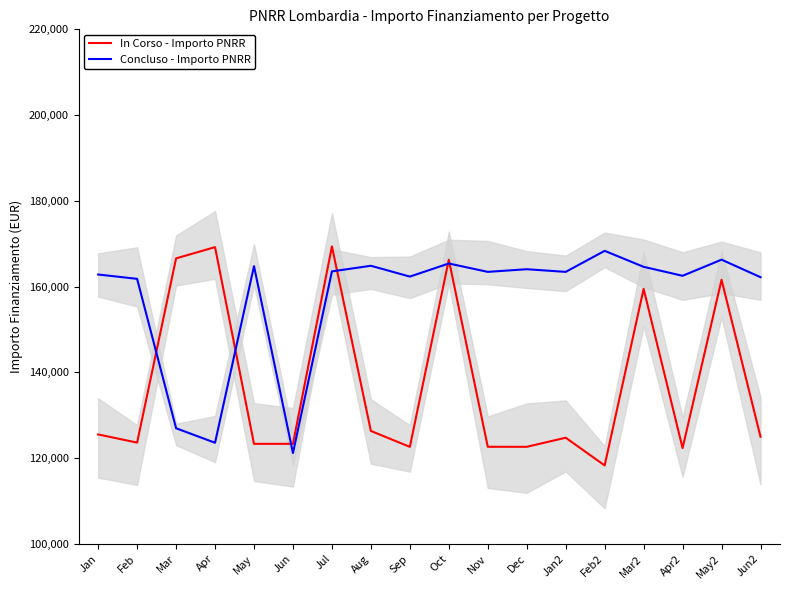

Between Oct and Jan2, which series saw the biggest shift?

In Corso - Importo PNRR